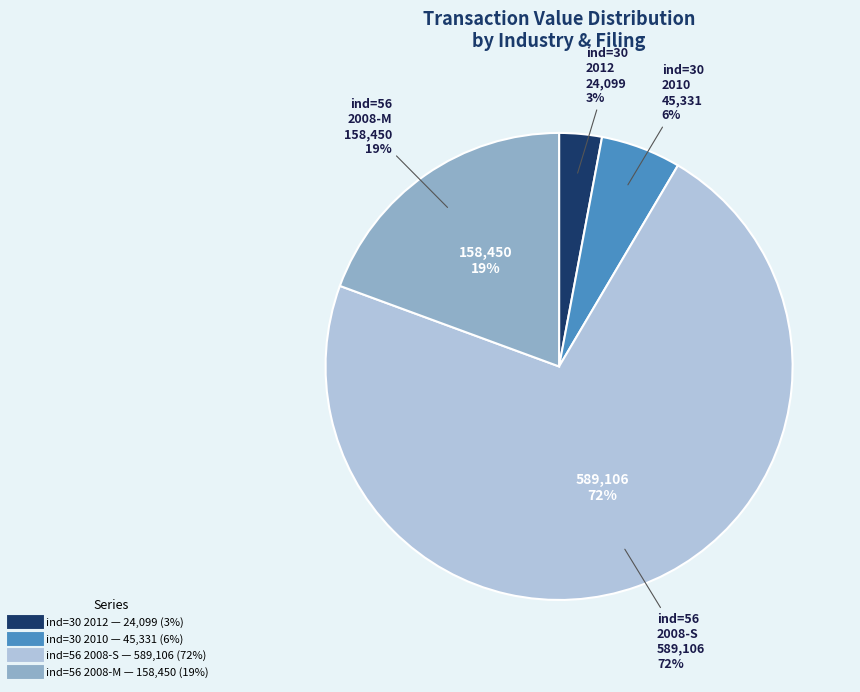

True or false: BPZ 2012 (ind=30) accounts for 3% of the total.

True